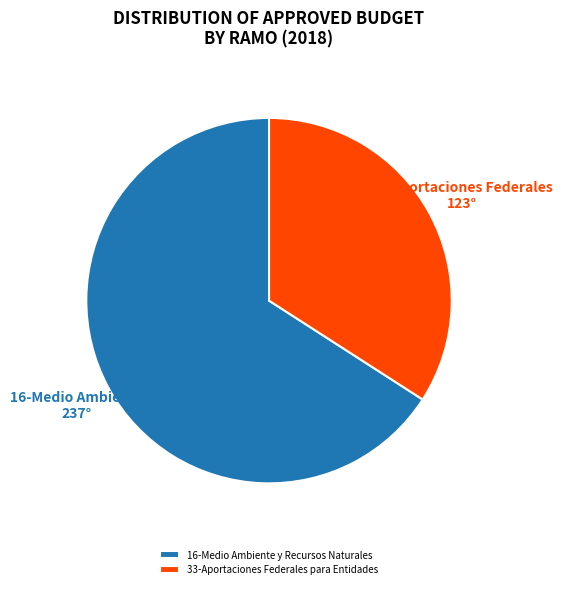

Which category accounts for the majority?

16-Medio Ambiente y Recursos Naturales